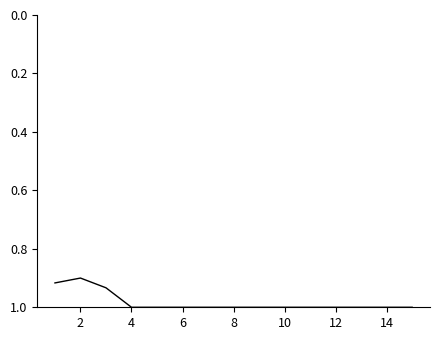

How many lines are shown in the chart?

1